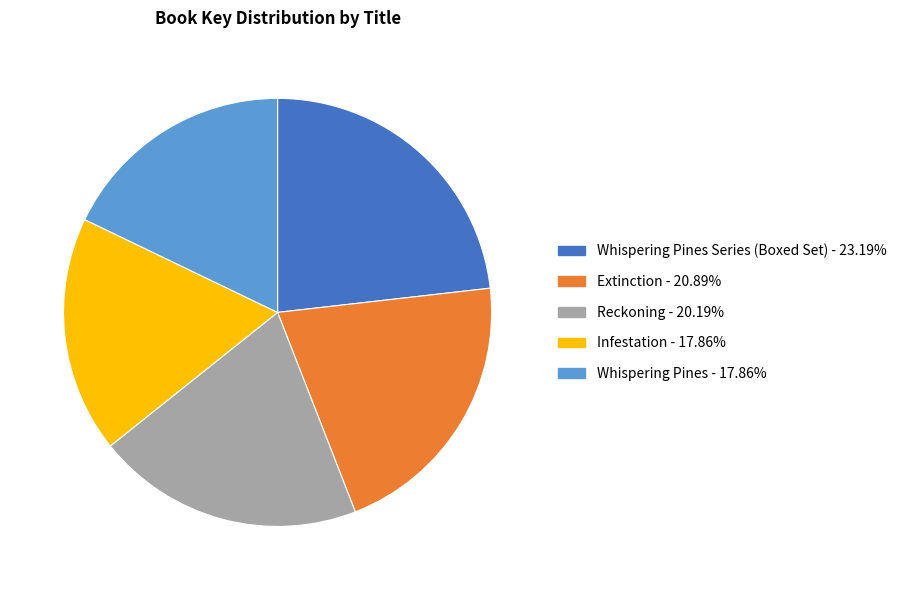

Is there a majority slice in this chart?

No